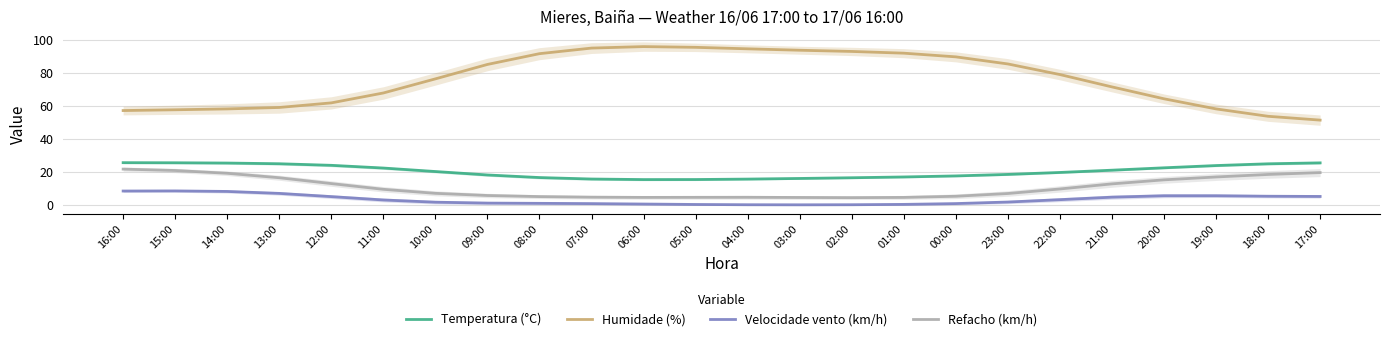

What is the difference between the maximum and minimum values in the Velocidade vento (km/h) series?

8.4